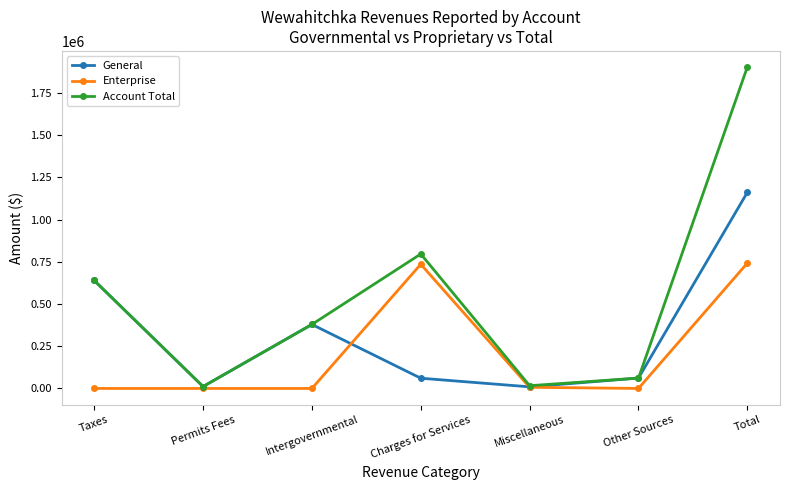

Is the value of Enterprise at Charges for Services greater than the value of Account Total at Permits Fees?

Yes